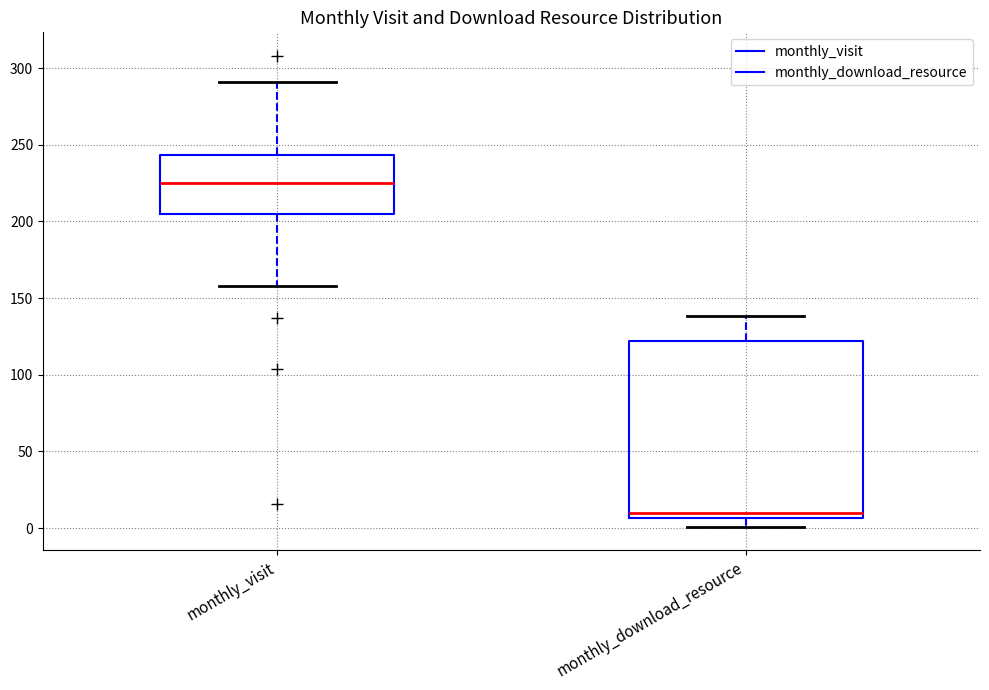

Reading left to right, read every box against the y-axis: the position of its median line, the range the box covers, and the ends of its whiskers. The values are not printed on the chart, so give them approximately, as read against the axis.

monthly_visit: median 225, box 205 to 245, whiskers 160 to 290
monthly_download_resource: median 10, box 5 to 120, whiskers 0 to 140